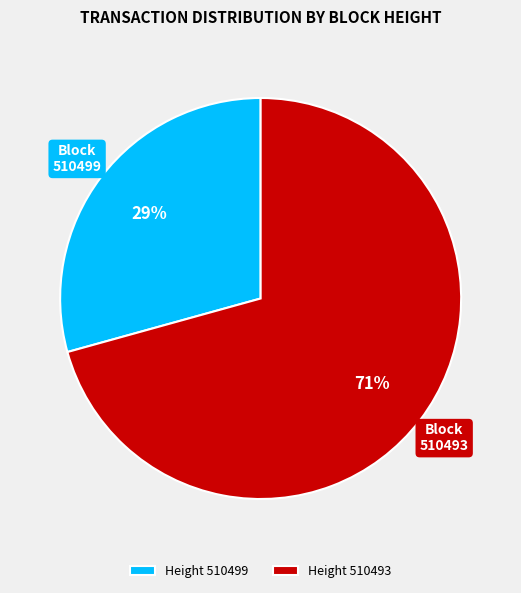

Combined, do 510493 and 510499 account for over 50%?

Yes